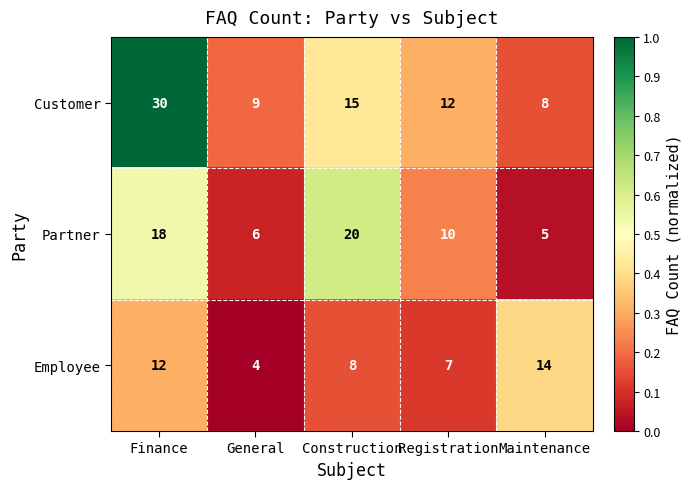

What is the average value of the Employee series?

9